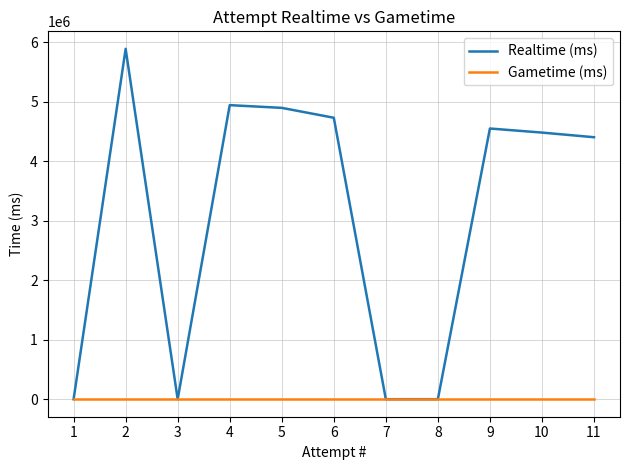

List the series in order of their overall mean, highest first.

Realtime (ms), Gametime (ms)